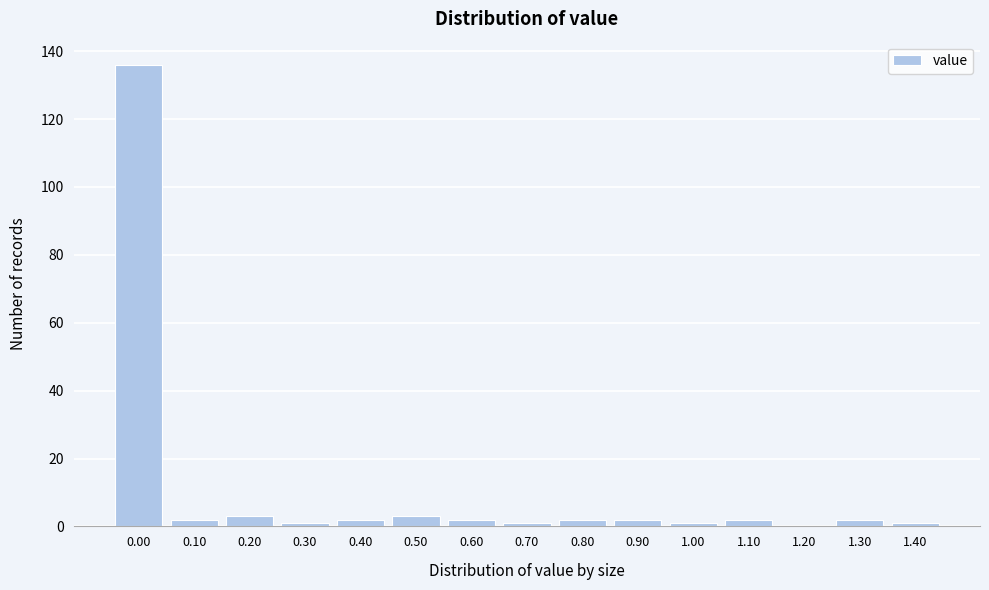

Reading right to left, extract all data points from this chart.

1.40=1	1.30=2	1.20=0	1.10=2	1.00=1	0.90=2	0.80=2	0.70=1	0.60=2	0.50=3	0.40=2	0.30=1	0.20=3	0.10=2	0.00=136